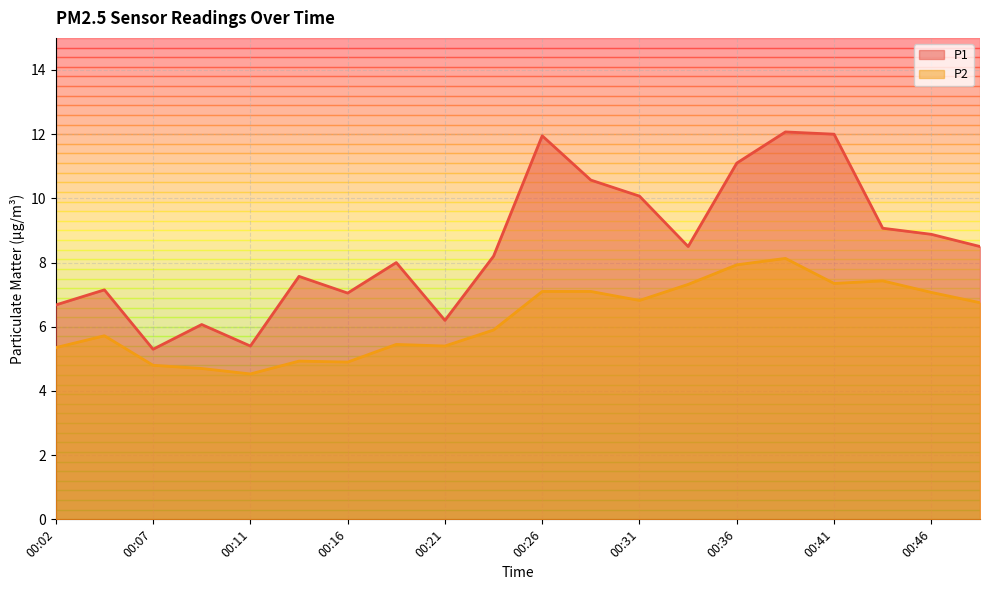

What is the smallest value displayed?

4.5